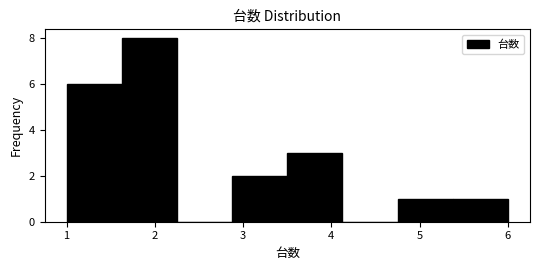

Reading left to right, transcribe this chart: for each bar, give the range it covers on the x-axis and its height. Neither the bar edges nor the heights are printed on the chart, so give them approximately, as read against the axes.

1.0 to 1.6: 6
1.6 to 2.3: 8
2.3 to 2.9: 0
2.9 to 3.5: 2
3.5 to 4.1: 3
4.1 to 4.8: 0
4.8 to 5.4: 1
5.4 to 6.0: 1